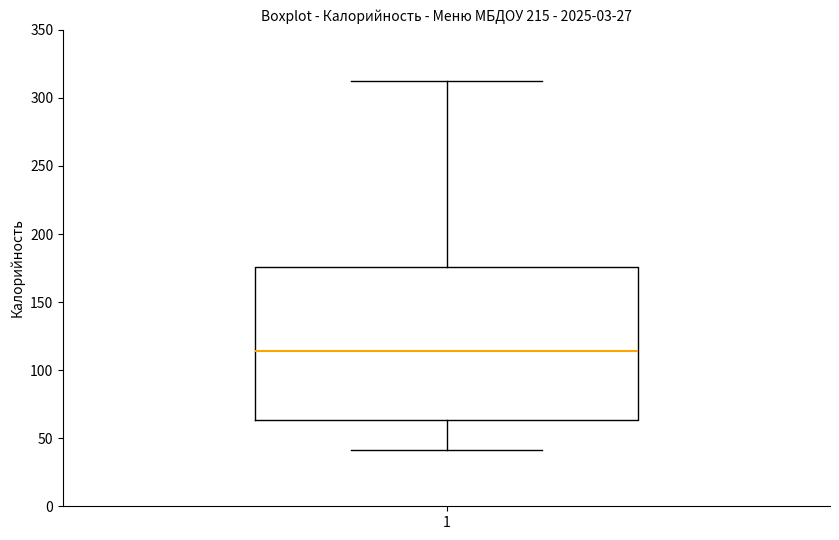

Read this box plot against the y-axis: the position of the median line, the range covered by the box, and the ends of both whiskers. The values are not printed on the chart, so give them approximately, as read against the axis.

median 115, box 65 to 175, whiskers 40 to 310